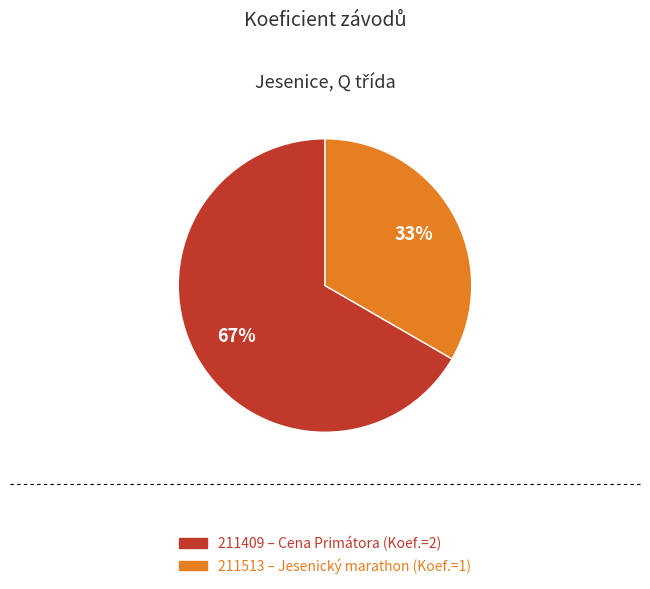

Which has a higher value, 211409 or 211513?

211409